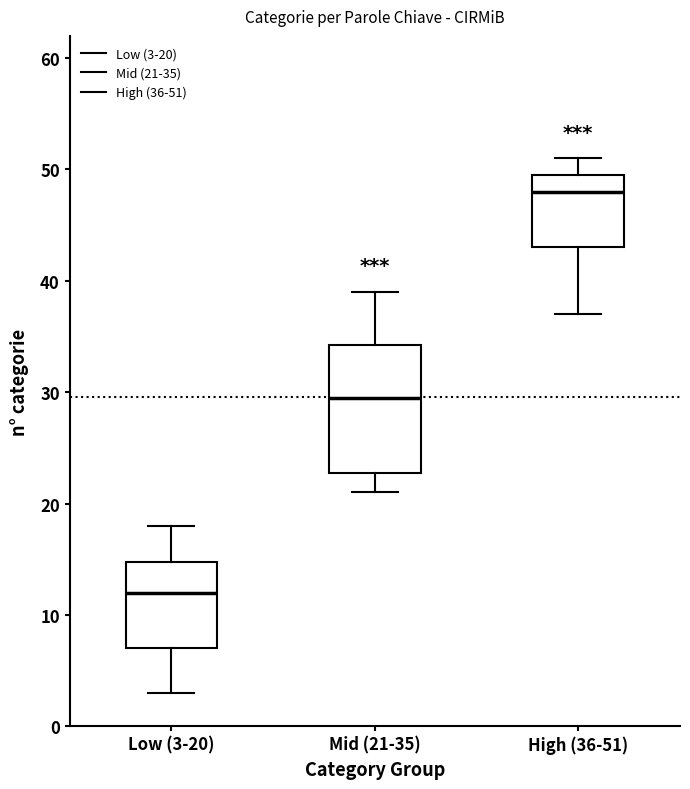

Reading left to right, read every box against the y-axis: the position of its median line, the range the box covers, and the ends of its whiskers. The values are not printed on the chart, so give them approximately, as read against the axis.

Low (3-20): median 12, box 7 to 15, whiskers 3 to 18
Mid (21-35): median 30, box 23 to 34, whiskers 21 to 39
High (36-51): median 48, box 43 to 50, whiskers 37 to 51